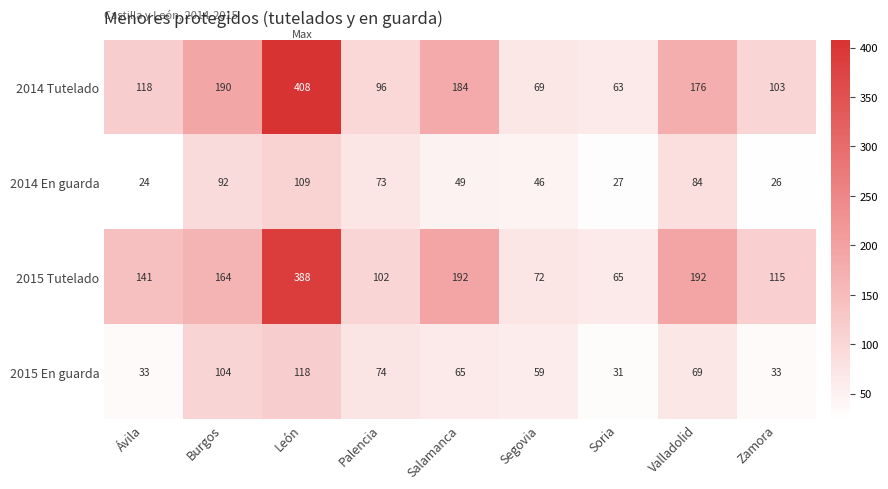

What is the sum of the 2015 En guarda values at León and Zamora?

151